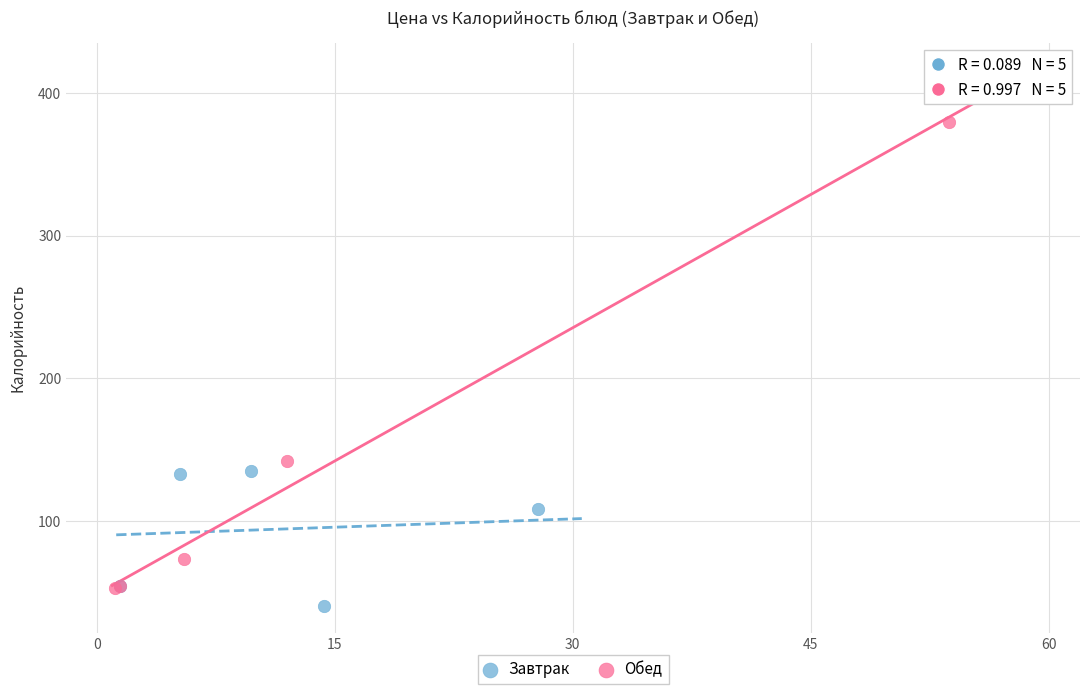

Which series reaches the maximum Y coordinate?

Обед